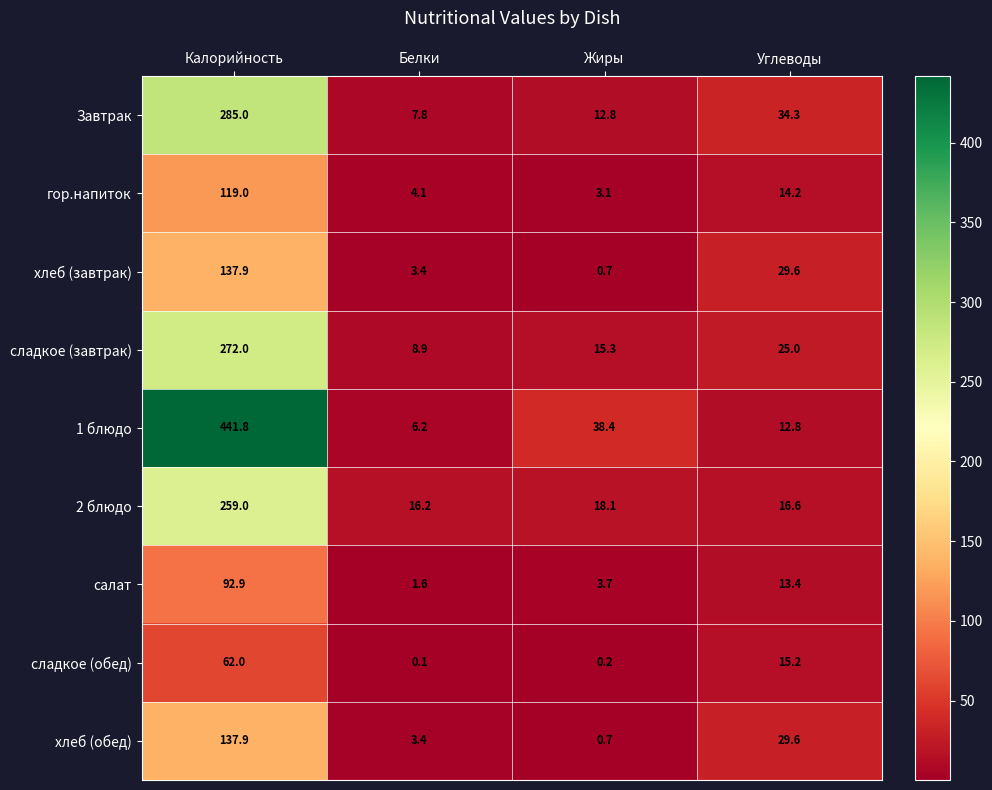

What is the difference between the second highest and second lowest values in the гор.напиток series?

10.1